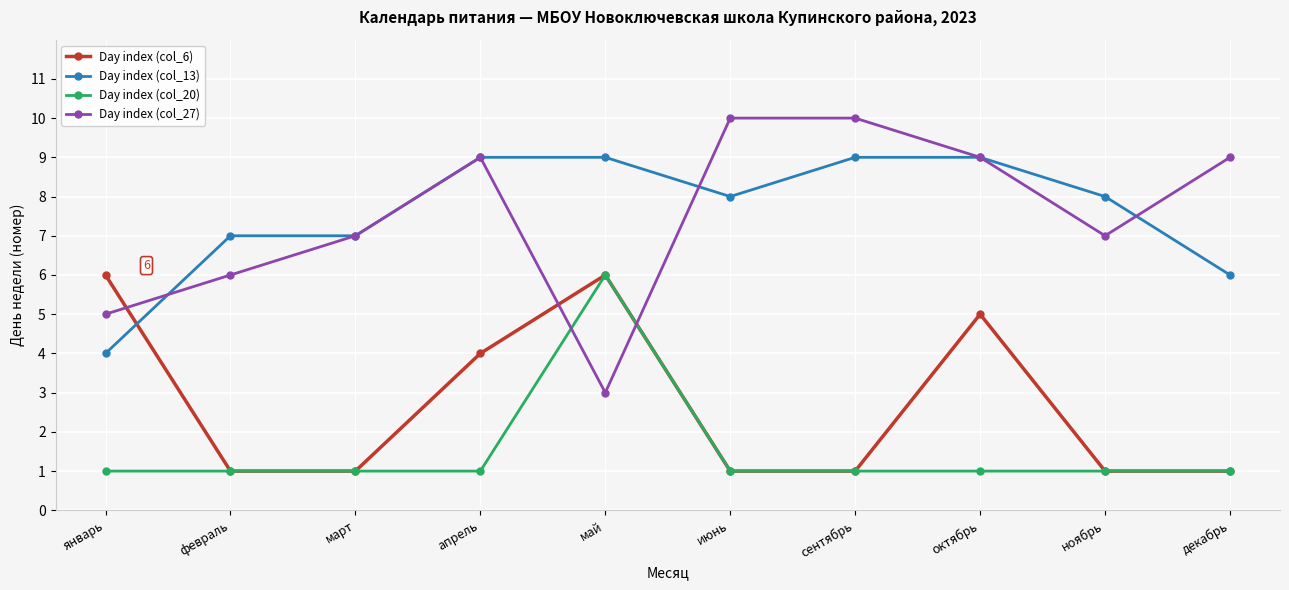

What is the total value across all series at сентябрь?

21